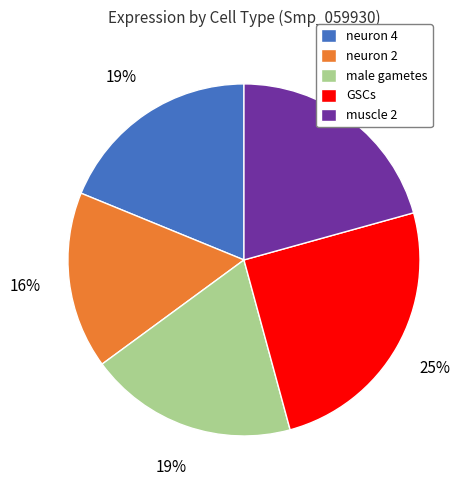

To the nearest percent, what percentage of the pie is GSCs?

25%